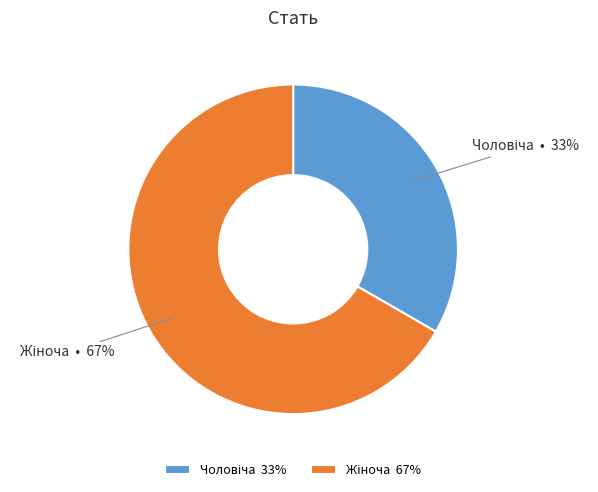

Is there any slice that represents more than half of the pie?

Yes